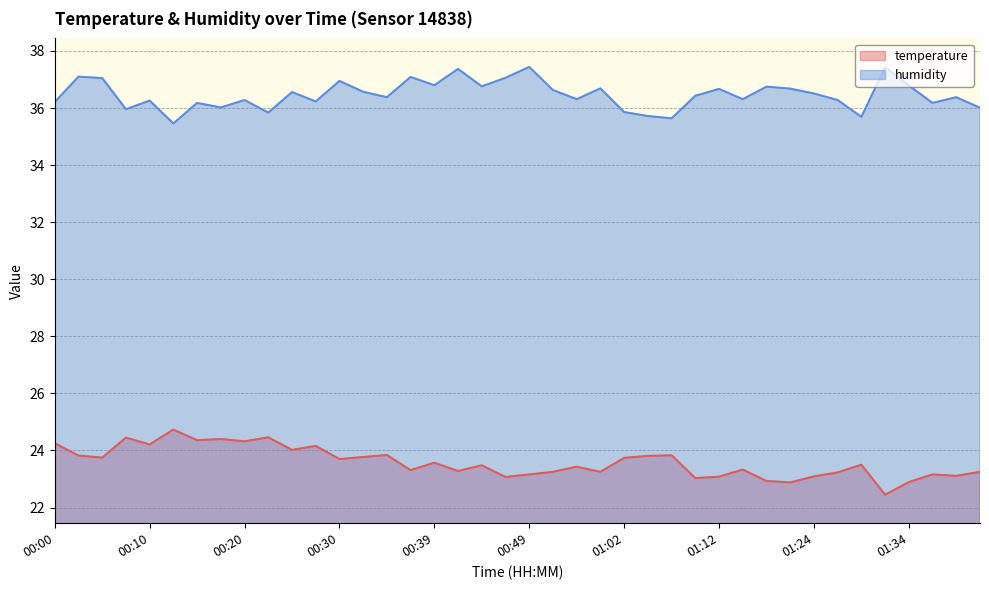

At 00:42, list the series in order from largest to smallest.

humidity, temperature